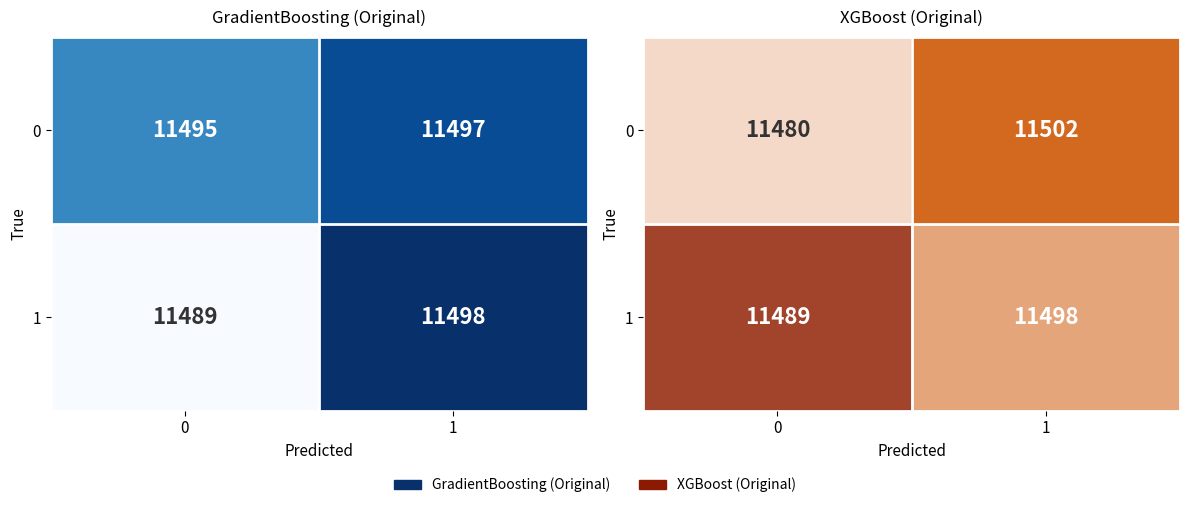

What is the maximum value for 0?

11502